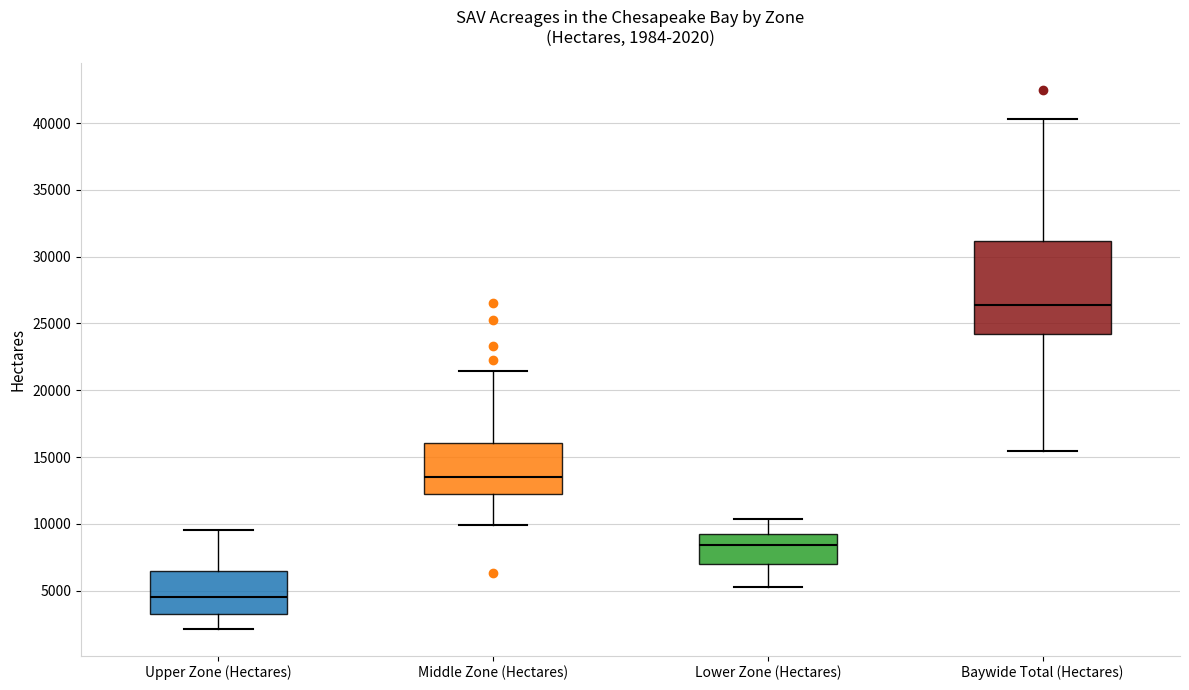

Which box's median line is the lowest?

Upper Zone (Hectares)